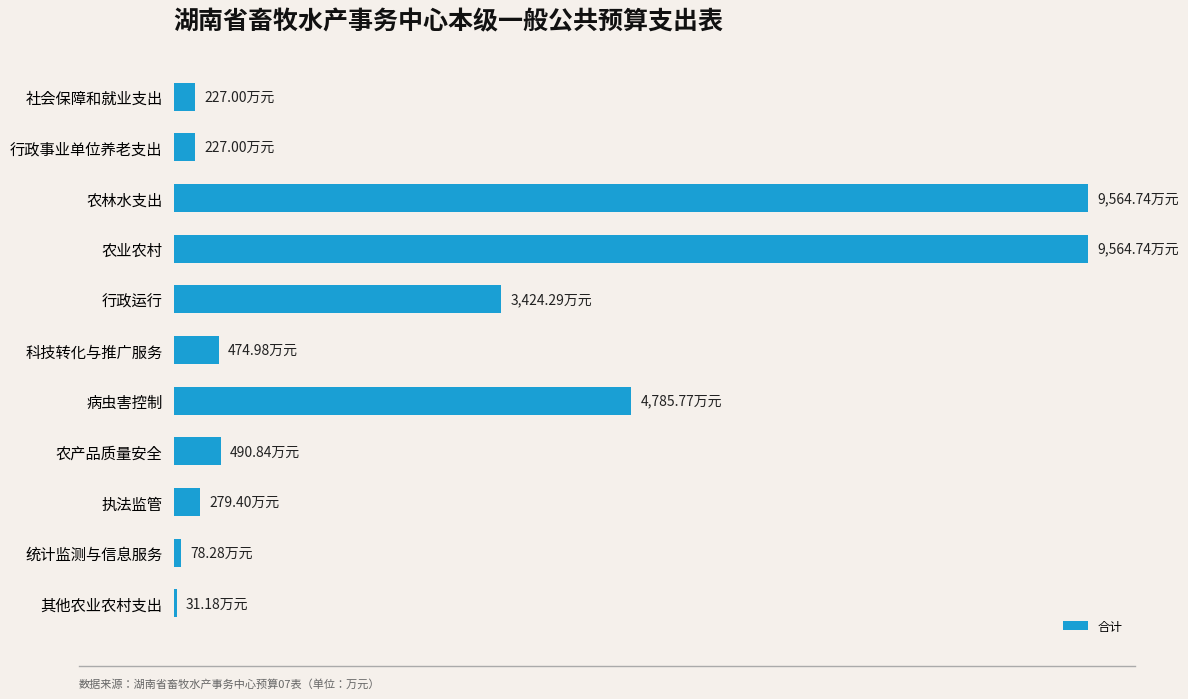

Does the chart contain any negative values?

No